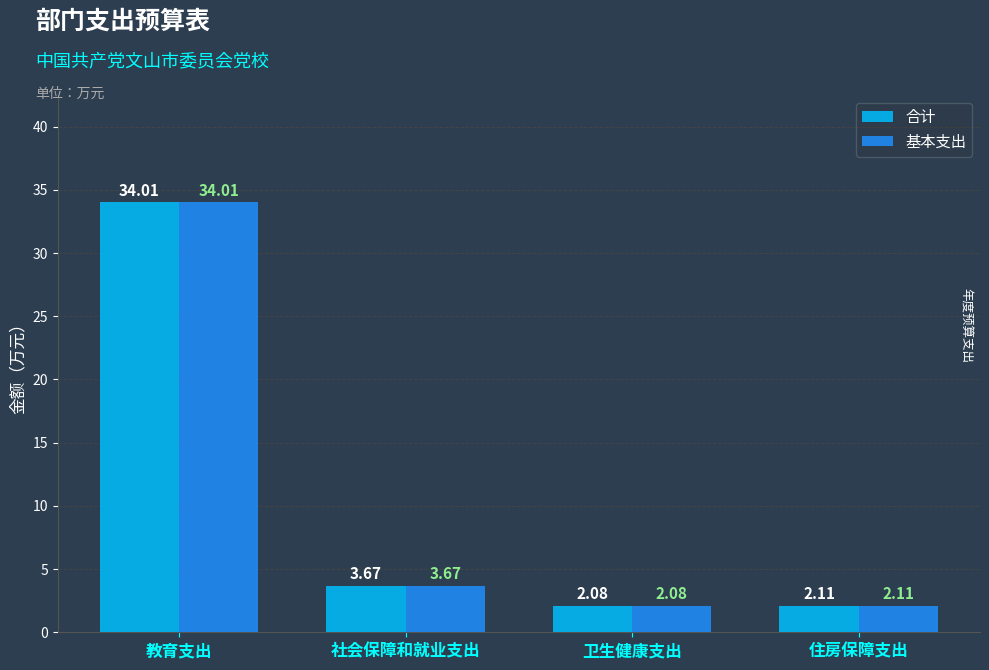

The 合计 series shows 0.8 at 住房保障支出. True or false?

False